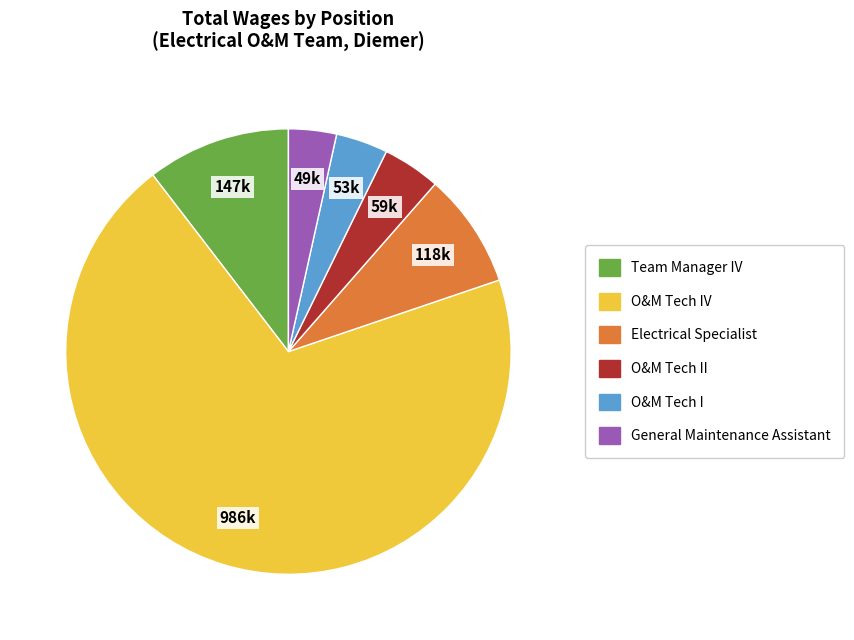

What is the largest slice in the pie chart?

O&M Tech IV